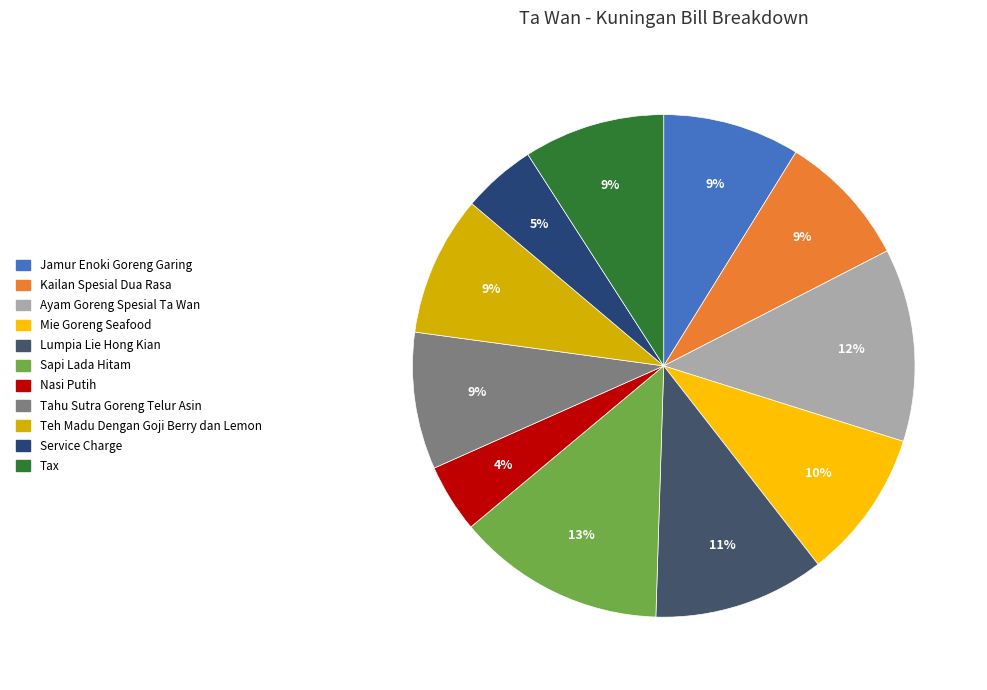

True or false: Tahu Sutra Goreng Telur Asin accounts for 9% of the total.

True